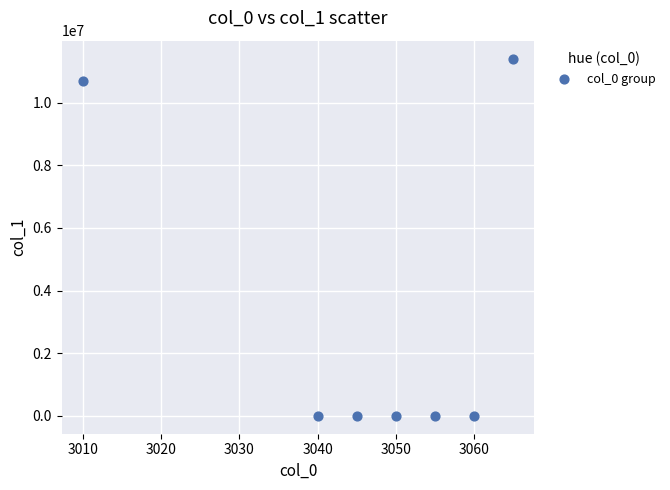

What is the range of X values (max minus min)?

55